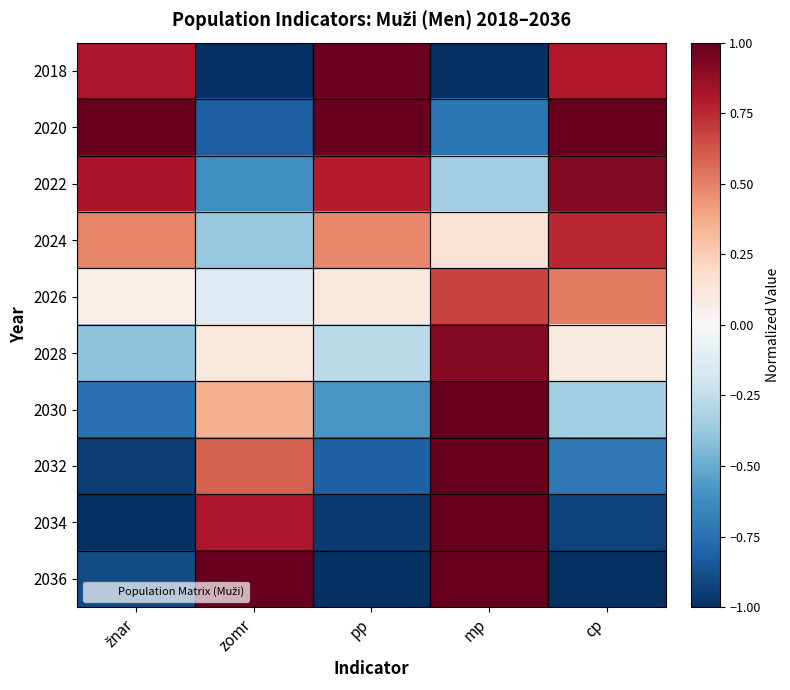

At how many categories does at least one series exceed 0?

5